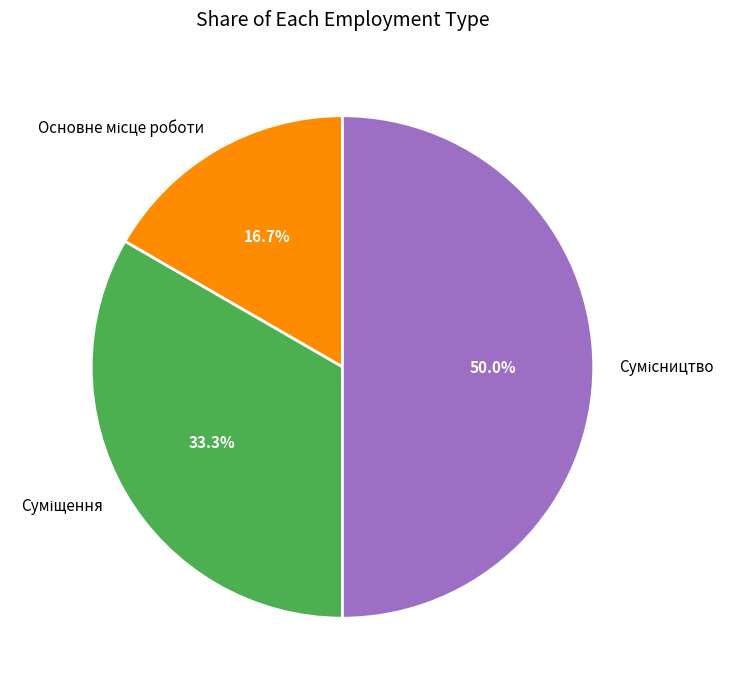

How many slices are in this pie chart?

3